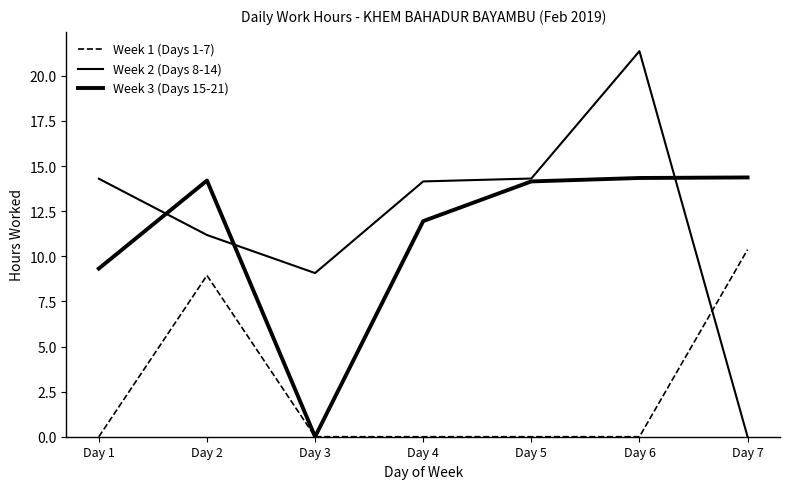

What is the difference between the second highest and minimum values in the Week 2 (Days 8-14) series?

14.3